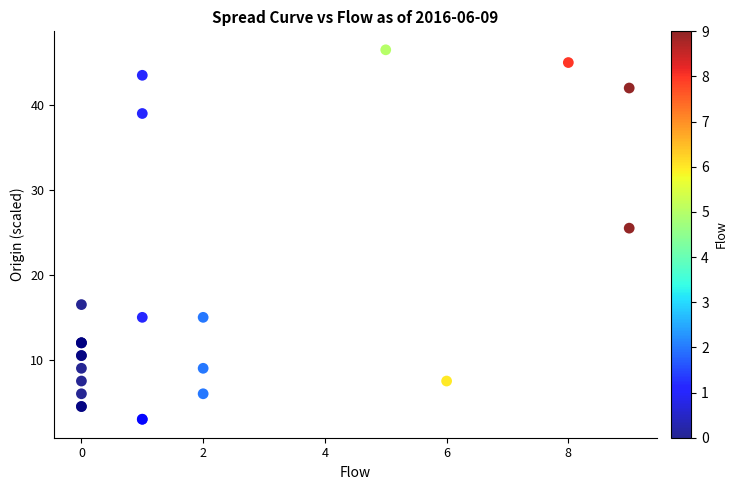

What Y value in the scatter plot is closest to 24?

25.5